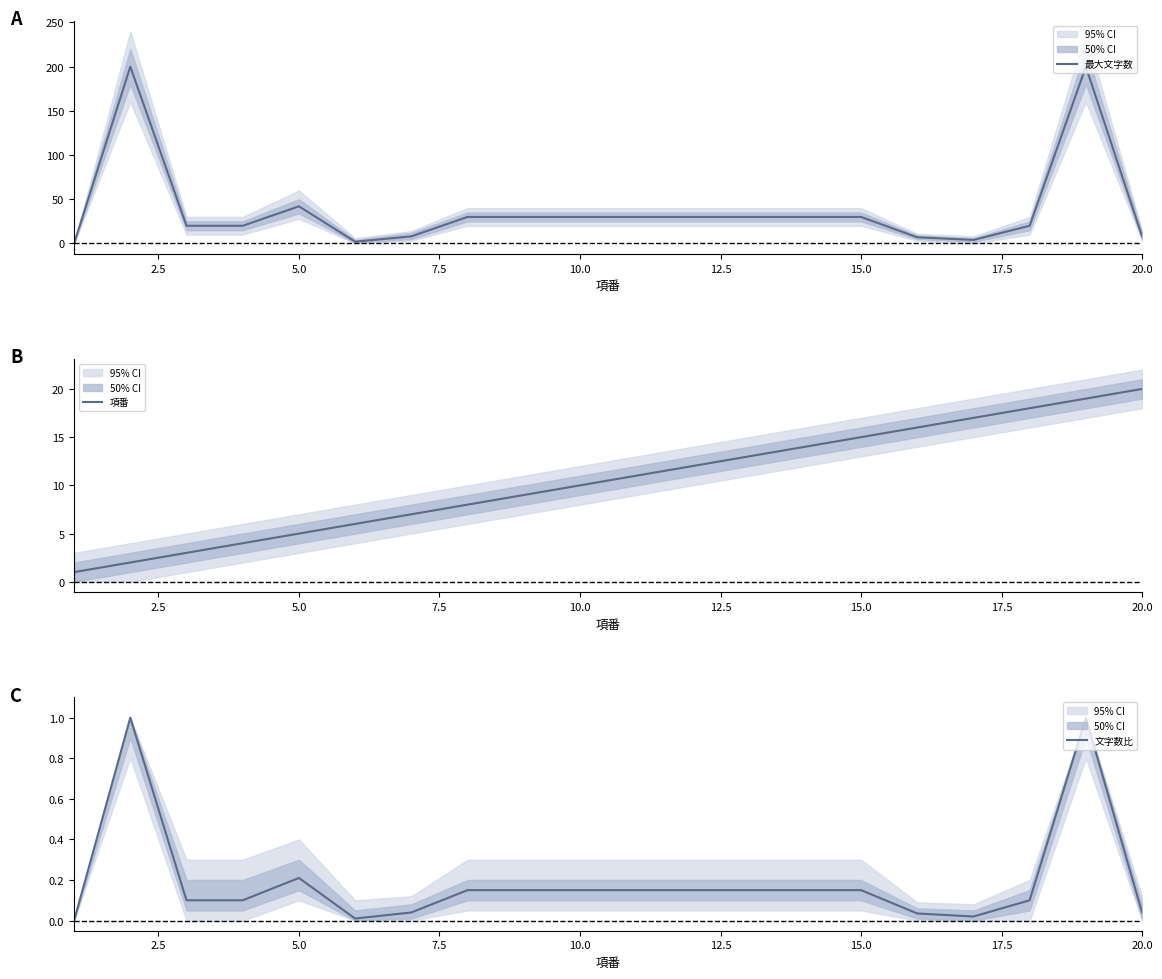

How many values in 最大文字数 are above zero?

19